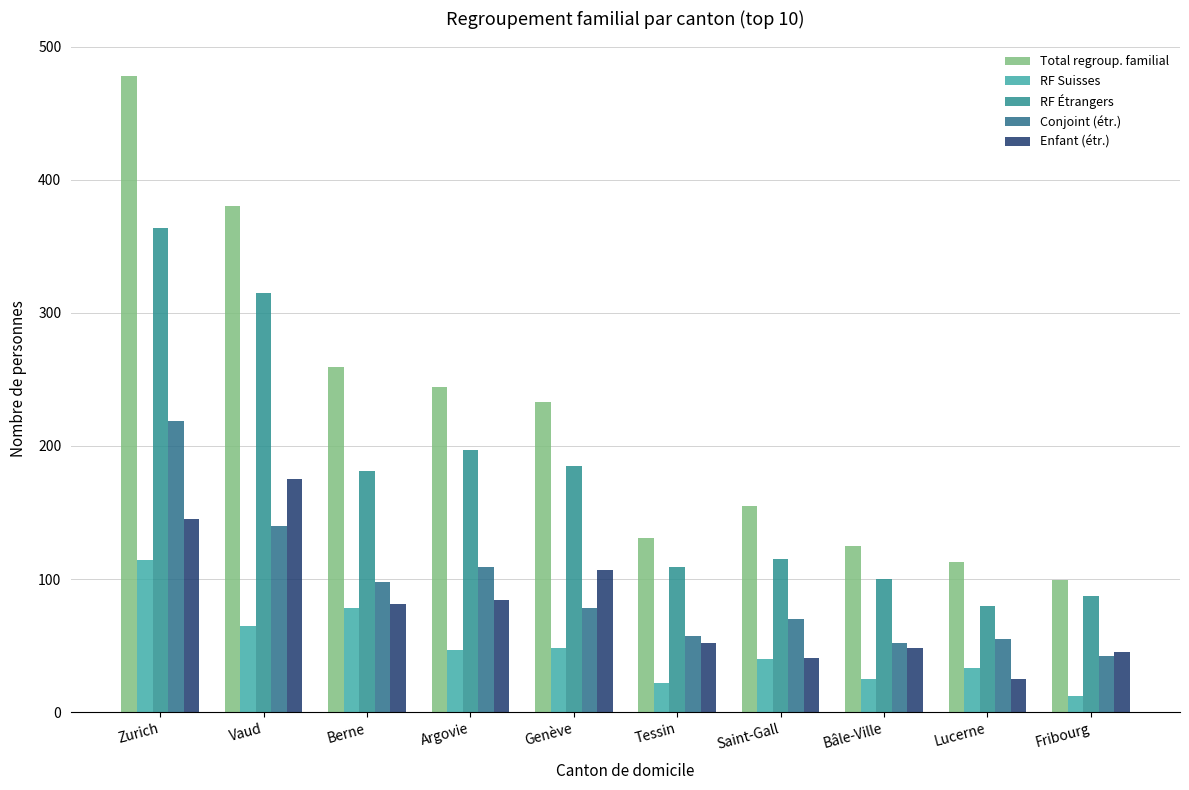

How many data points does each series have?

10